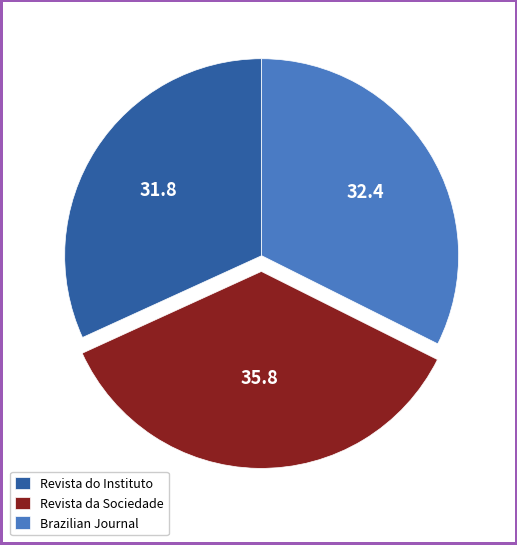

Which category has the smallest portion of the pie?

Revista do Instituto